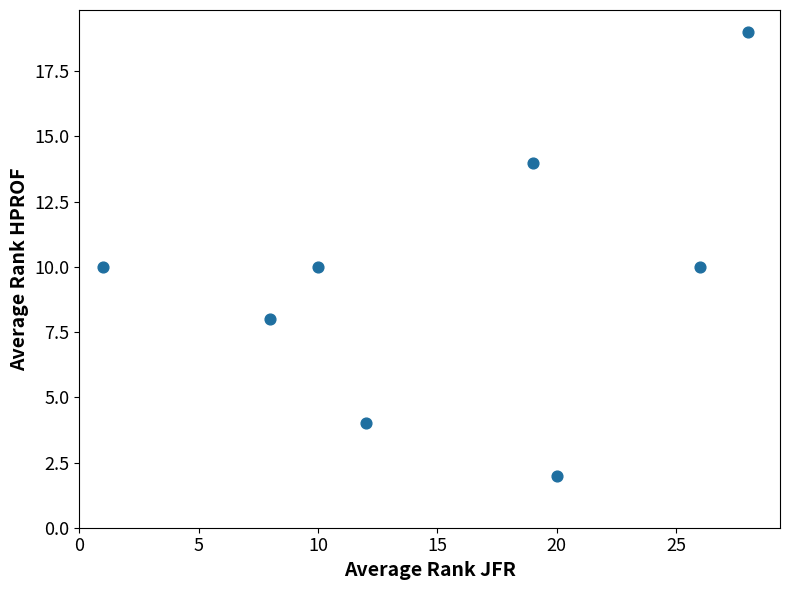

What is the average X value?

16